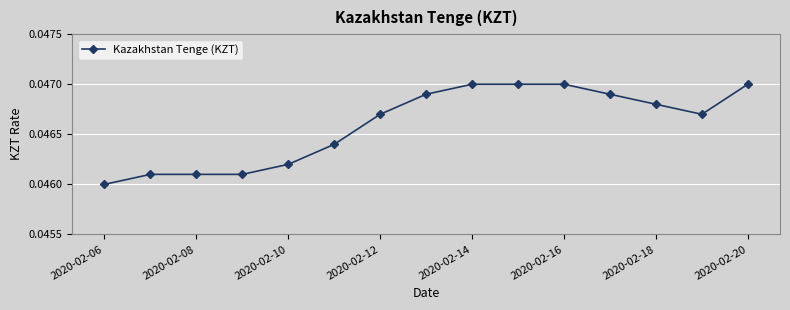

What is the sum of all values?

0.7